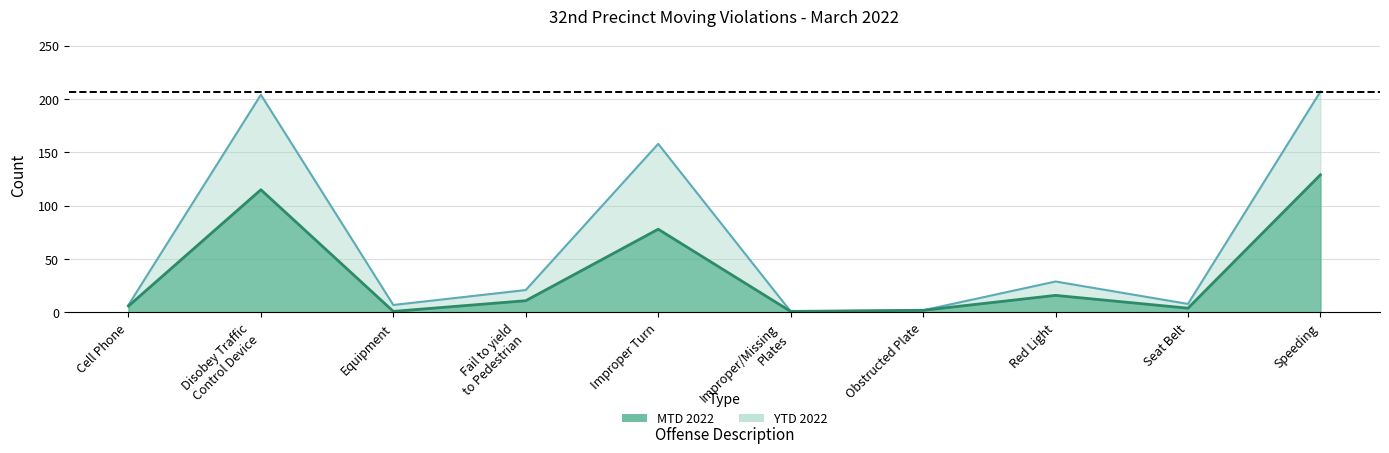

What is the label of the 3rd point from the right?

Red Light